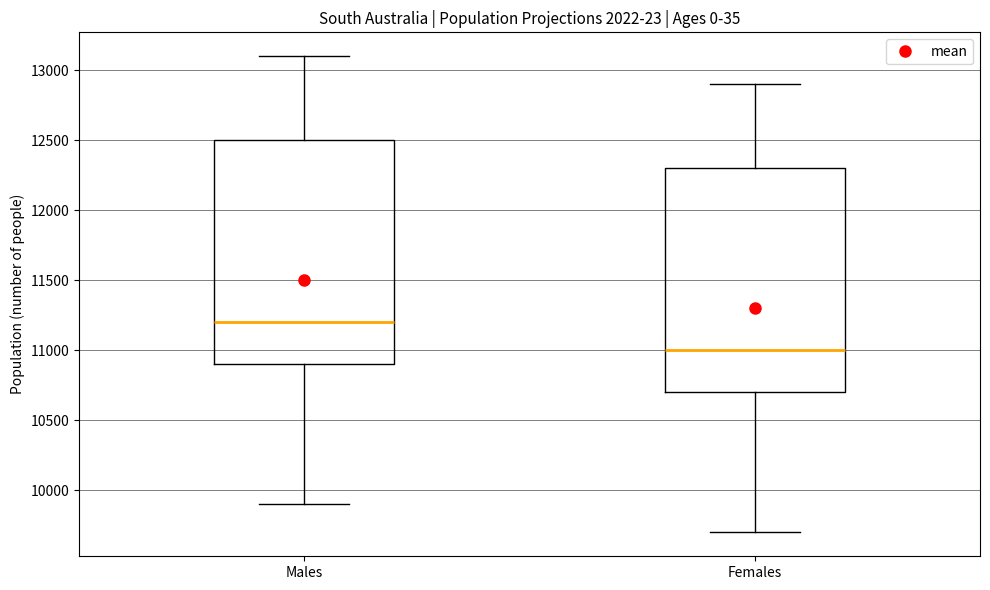

Which box has the lowest median line?

Females